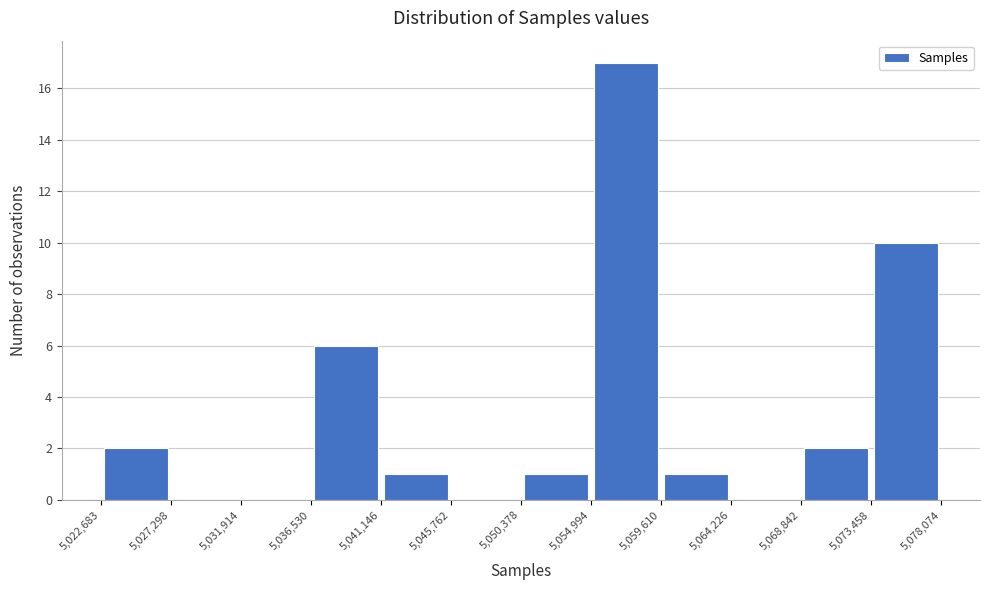

What is the height of the bar covering 5,068,842 to 5,073,458 on the x-axis? The values are not printed on the chart, so give them approximately, as read against the axis.

2